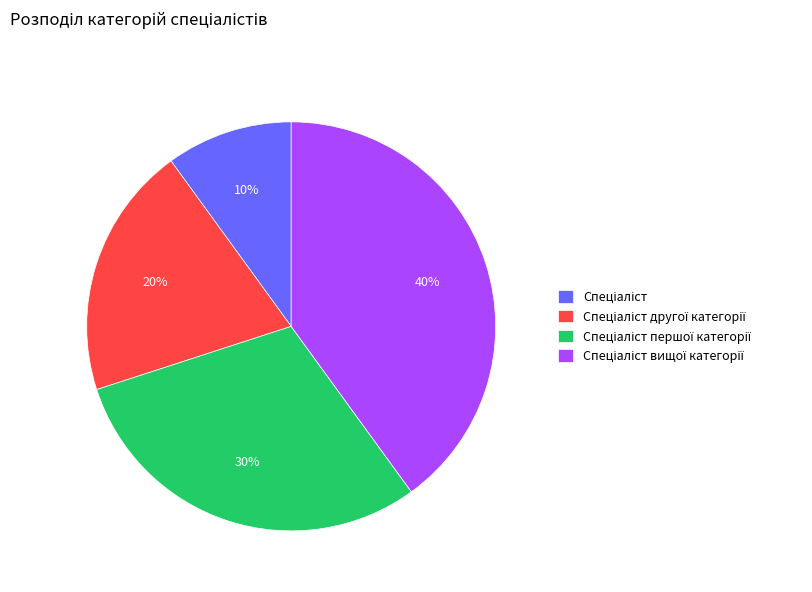

To the nearest percent, what is the average slice percentage?

25%